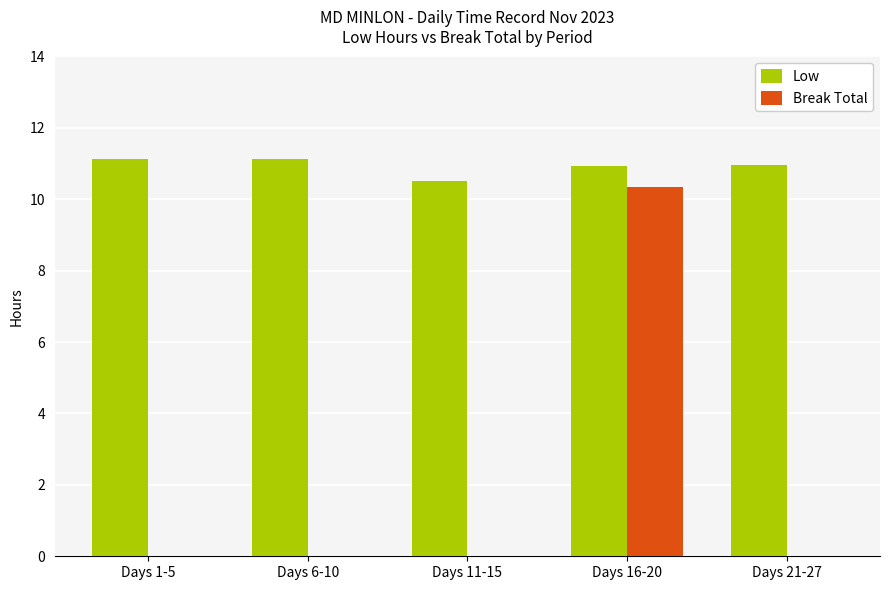

What is the average value of the Low series?

10.9